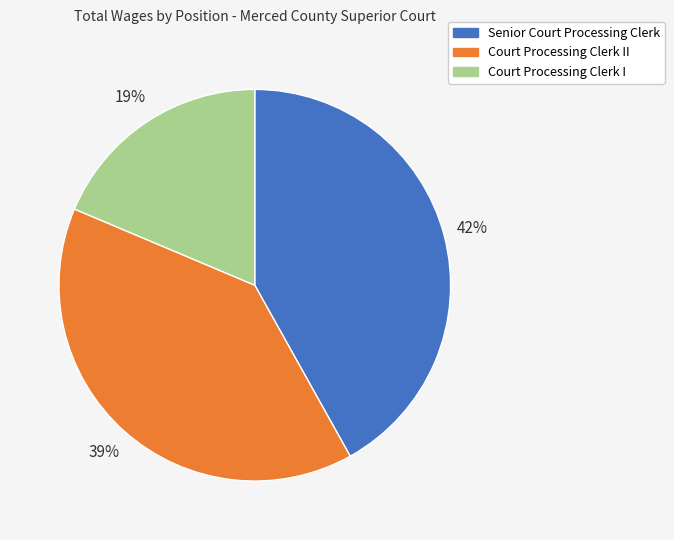

Which category has the biggest portion of the pie?

Senior Court Processing Clerk